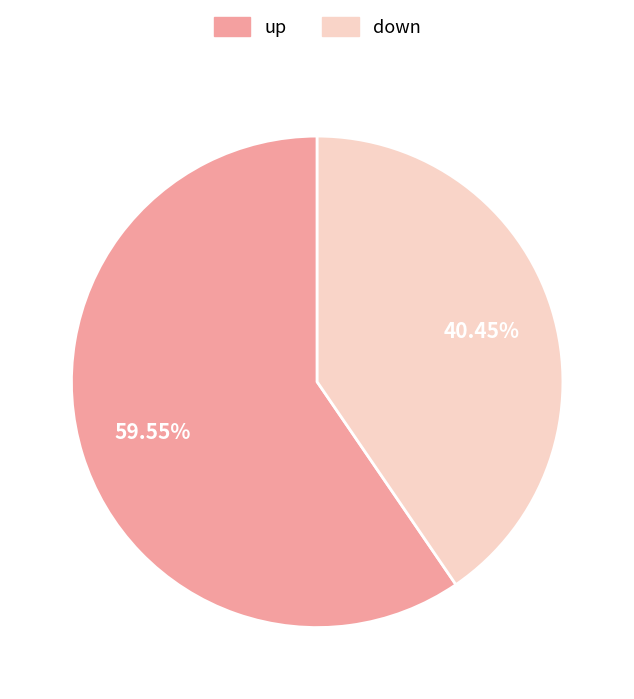

True or false: up accounts for 69% of the total.

False